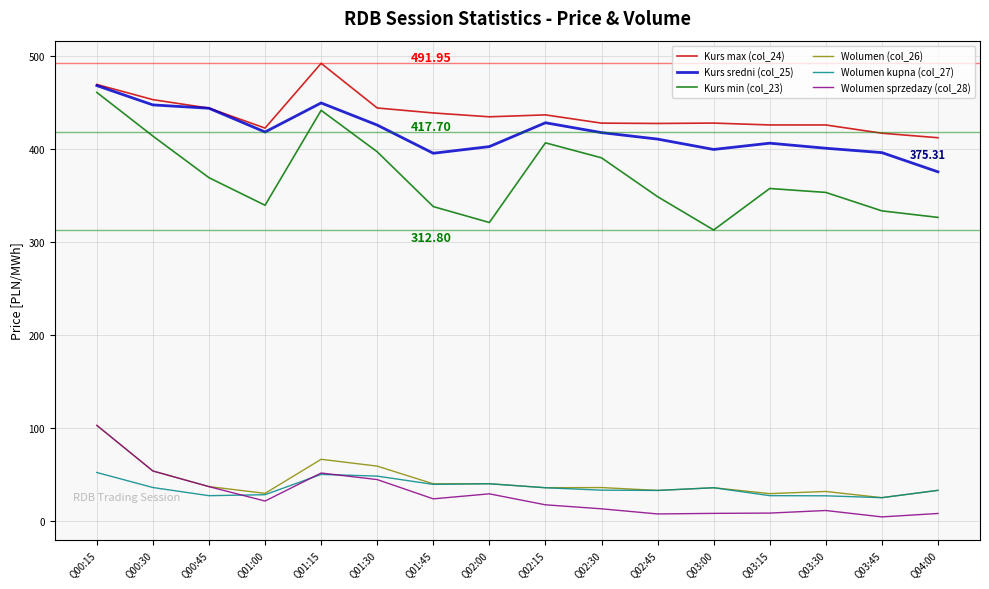

True or false: Kurs max (col_24) and Wolumen (col_26) cross at least once.

False